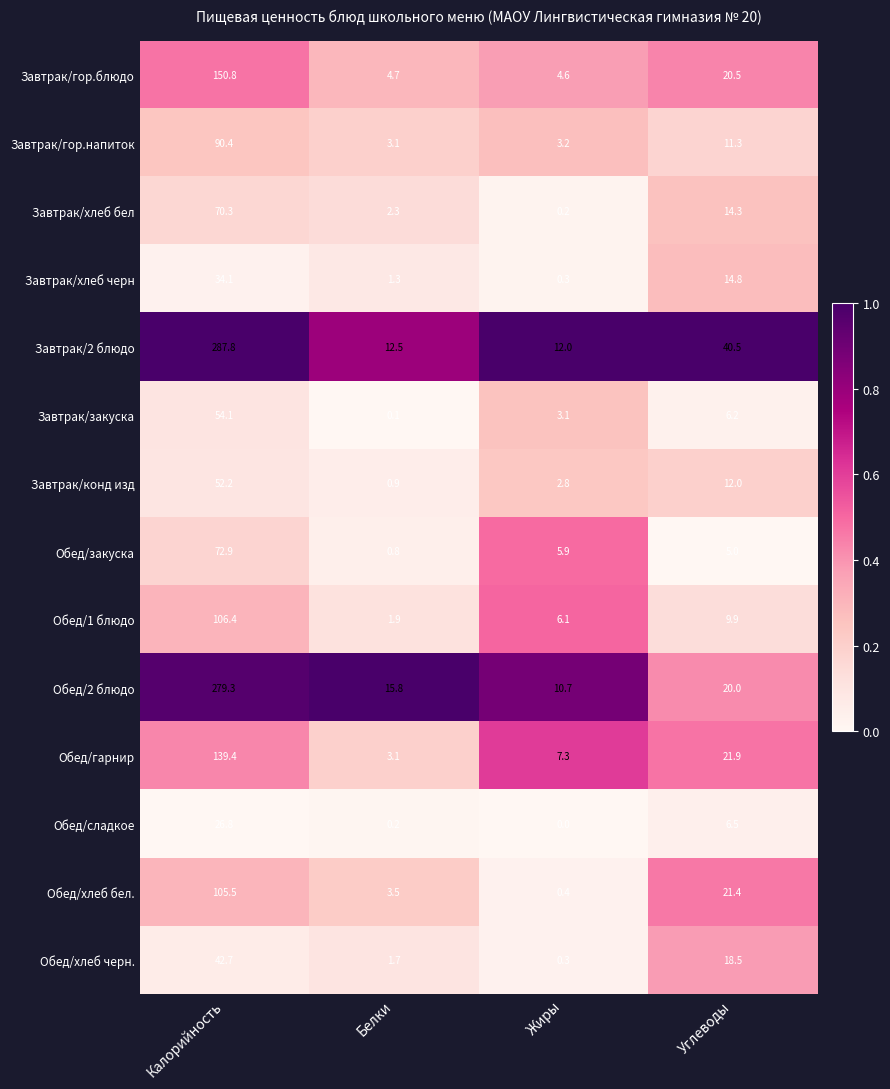

Between Белки and Углеводы, which series saw the biggest shift?

Завтрак/2 блюдо